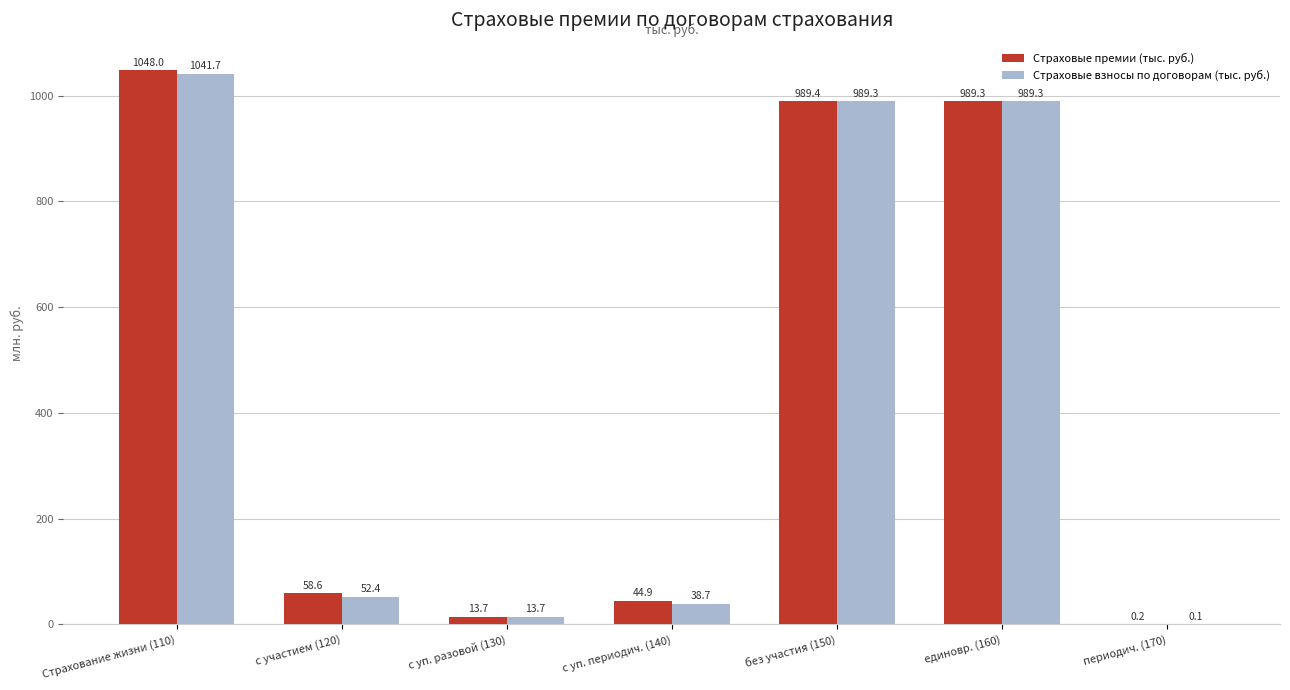

What are all the series names shown in the legend?

Страховые премии (тыс. руб.), Страховые взносы по договорам (тыс. руб.)